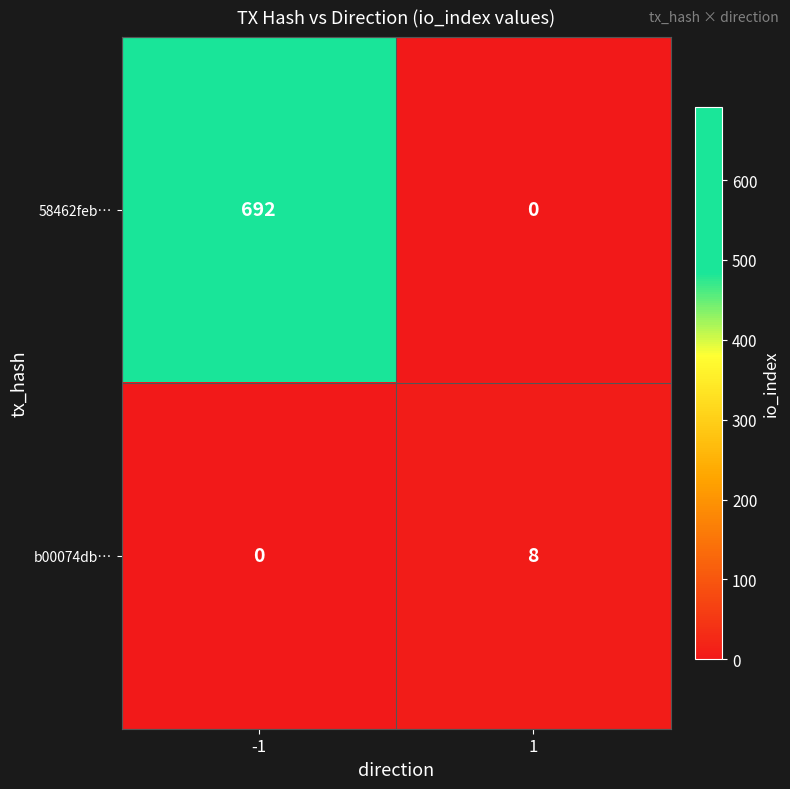

Rank the series by their maximum value, from lowest to highest.

b00074db…, 58462feb…